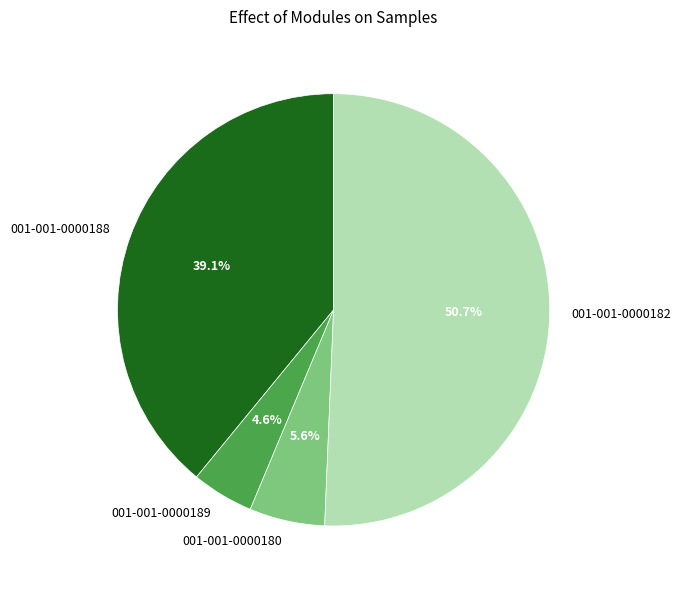

What percentage is the 001-001-0000188 slice, to the nearest percent?

39%